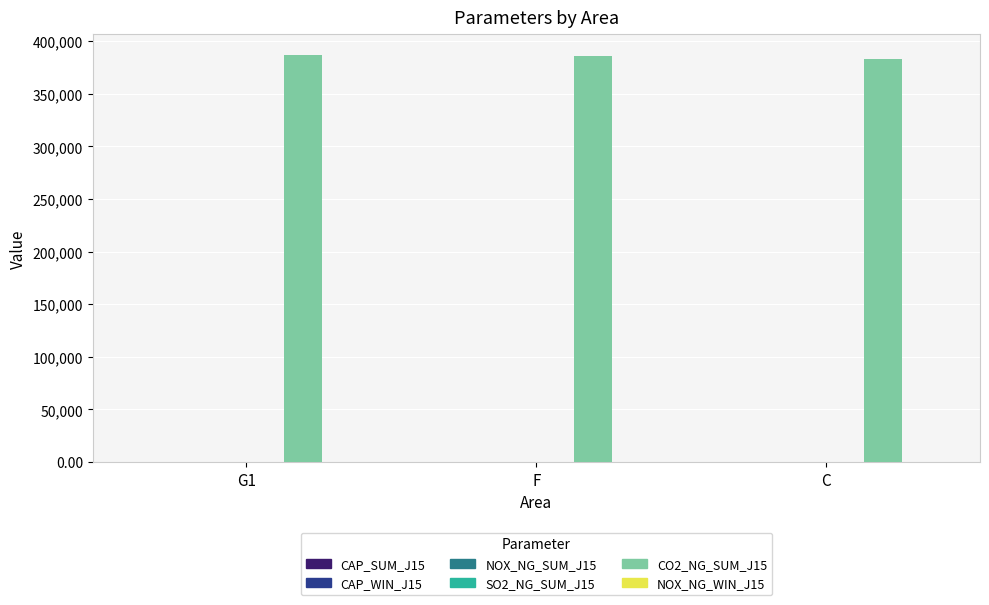

Which series has the largest total across all categories?

CO2_NG_SUM_J15